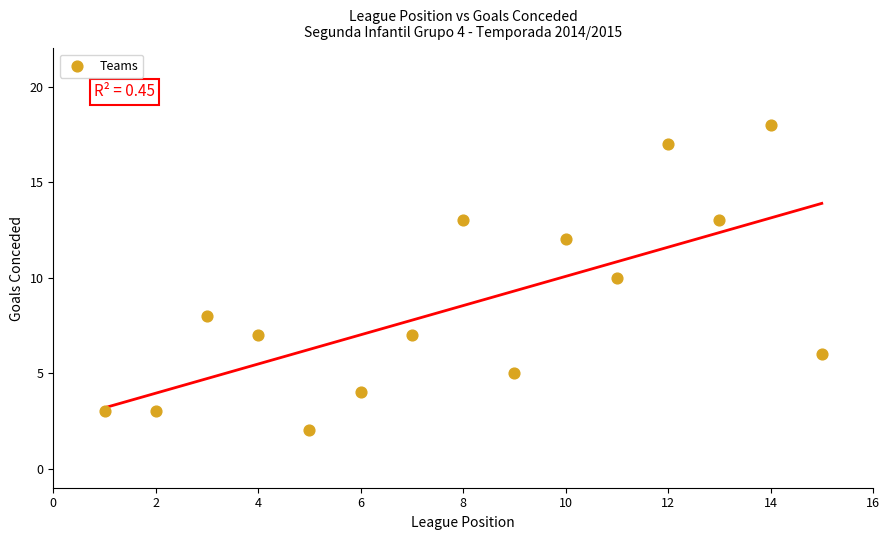

What is the range of X values (max minus min)?

14